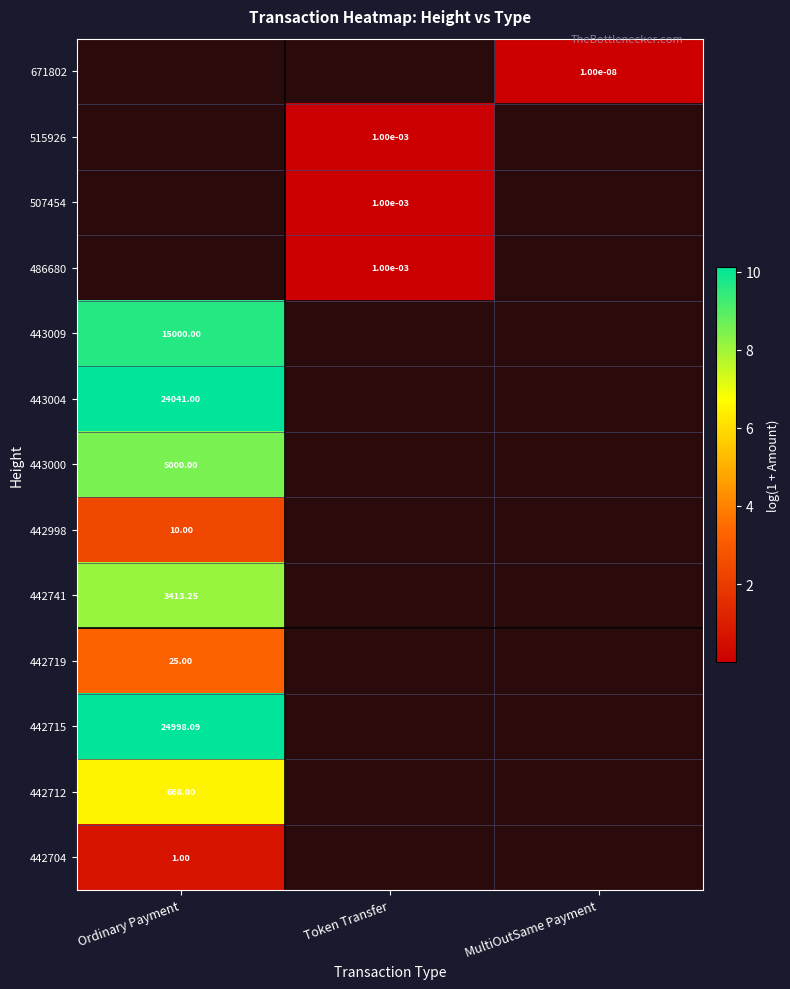

True or false: 442715 has a value of 5.0 at Ordinary Payment.

False